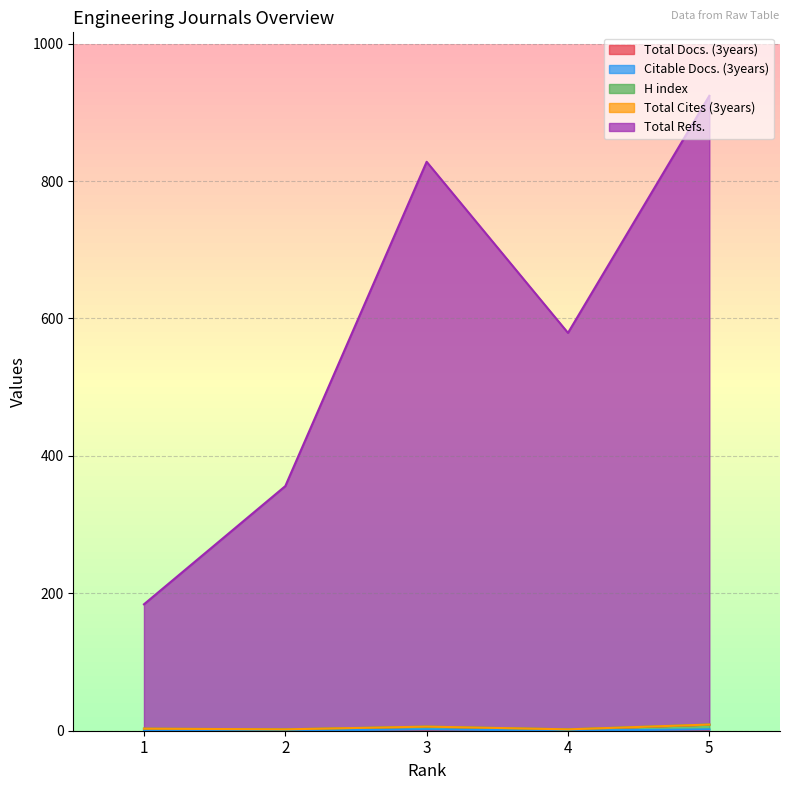

Does the chart display data point markers on the line(s)?

No